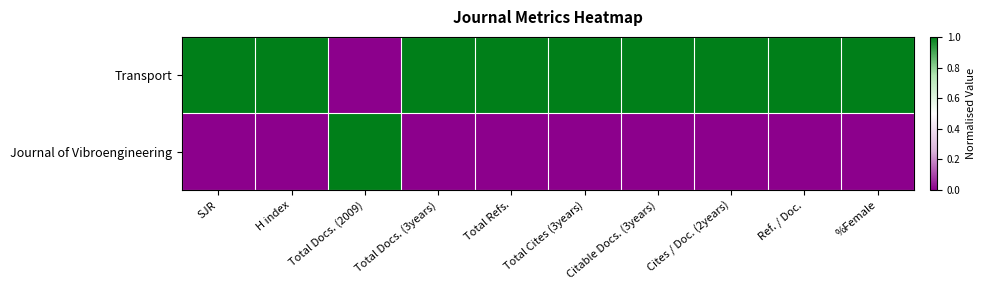

How many distinct data groups are displayed?

2